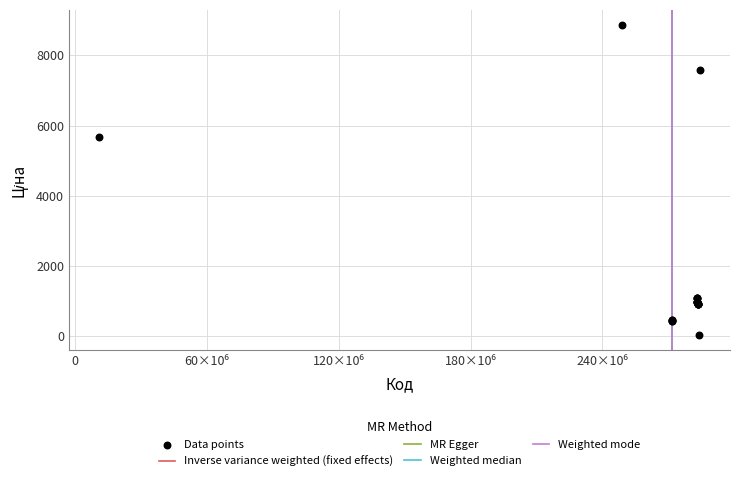

What Y value in the scatter plot is closest to 4444?

5673.8